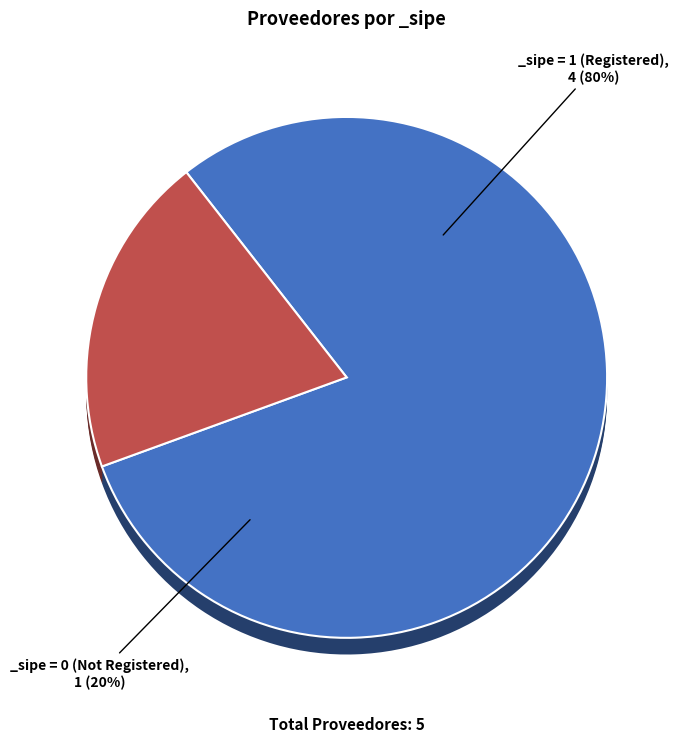

What portion of the pie excludes EDISON ALEJANDRO RIVEROS GONZALEZ?

100.0%